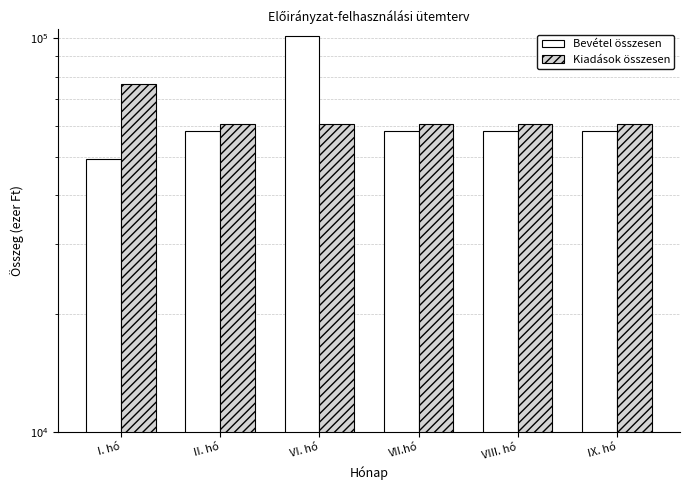

The value of Kiadások összesen at VII.hó is 23975.7. True or false?

False